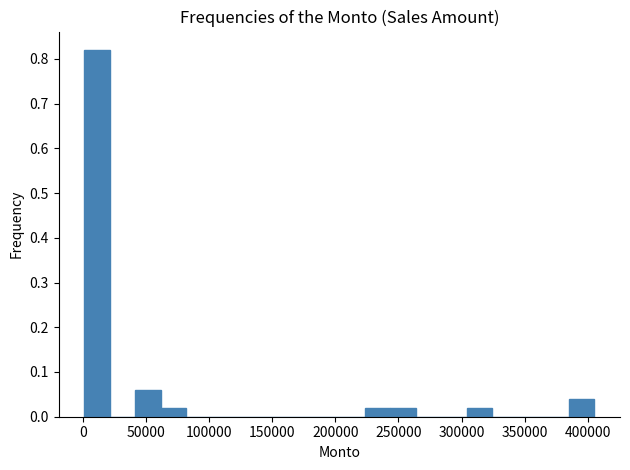

What is the height of the bar covering 40000 to 60000 on the x-axis? Neither the bar edges nor the heights are printed on the chart, so give them approximately, as read against the axes.

0.06